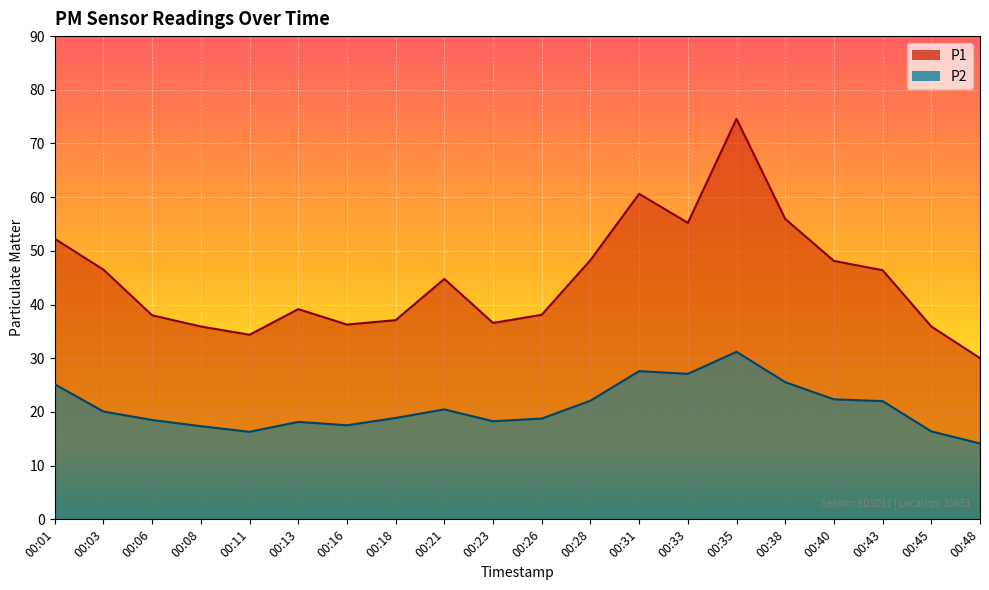

How many distinct data groups are displayed?

2